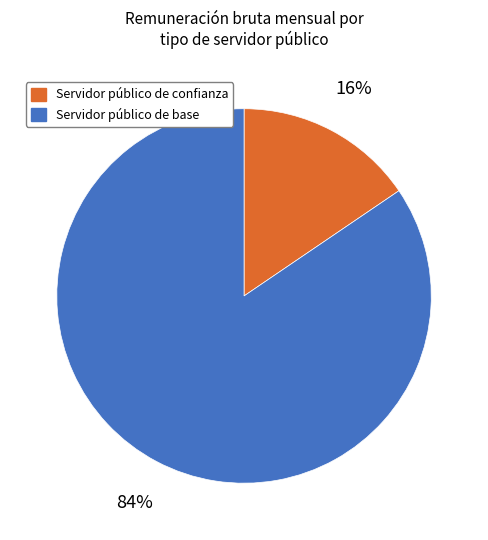

To the nearest percent, what is the average slice percentage?

50%